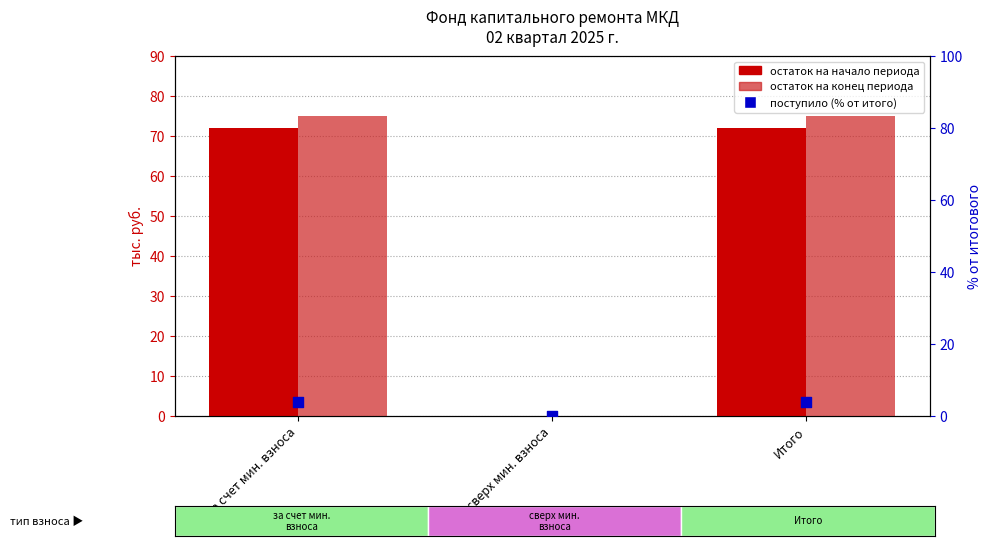

Is the value of остаток на конец периода at Итого greater than the value of остаток на начало периода at Итого?

Yes